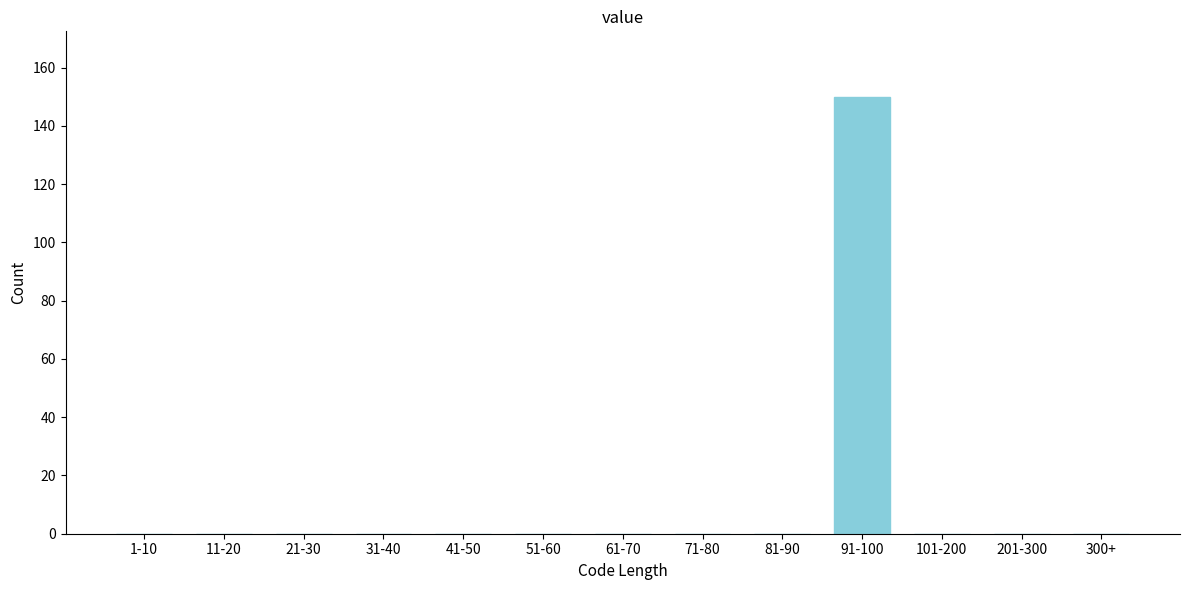

Reading left to right, extract all data points from this chart.

1-10=0	11-20=0	21-30=0	31-40=0	41-50=0	51-60=0	61-70=0	71-80=0	81-90=0	91-100=150	101-200=0	201-300=0	300+=0